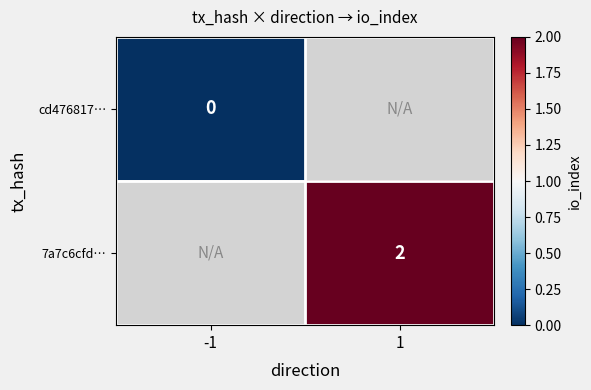

The value of 7a7c6cfd… at 1 is 2. True or false?

True